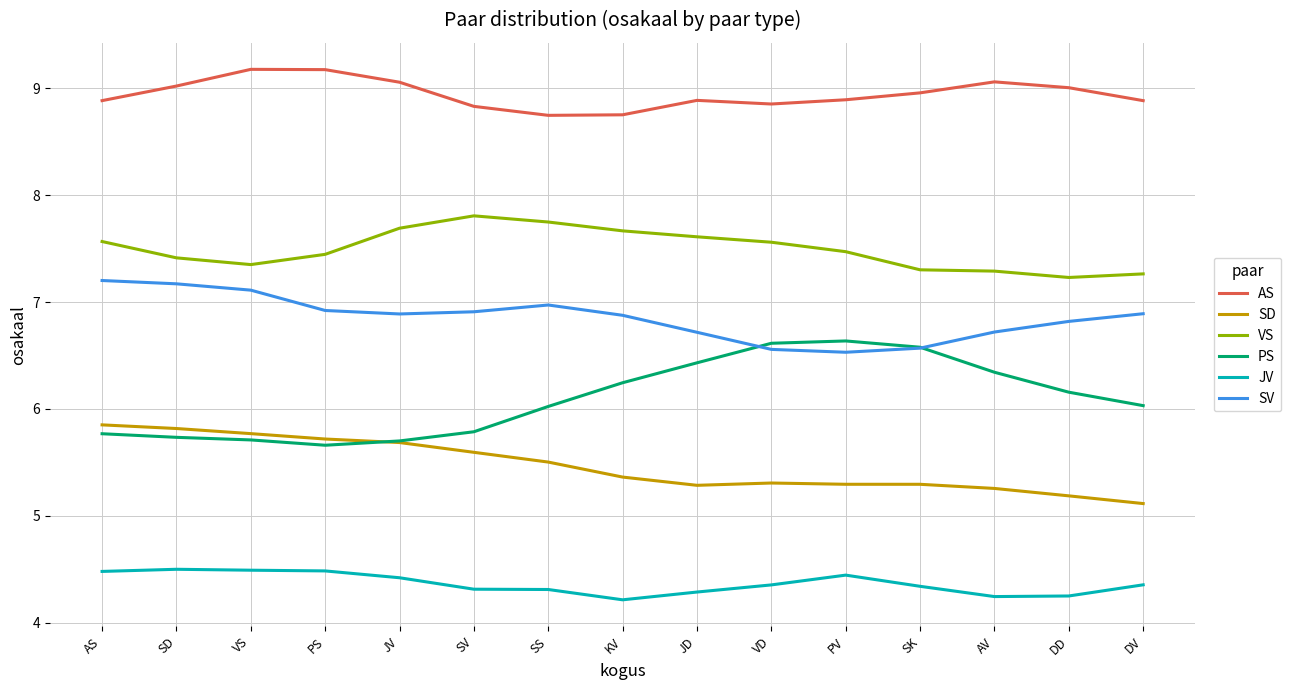

What is the difference between the SV values at KV and PV?

0.3